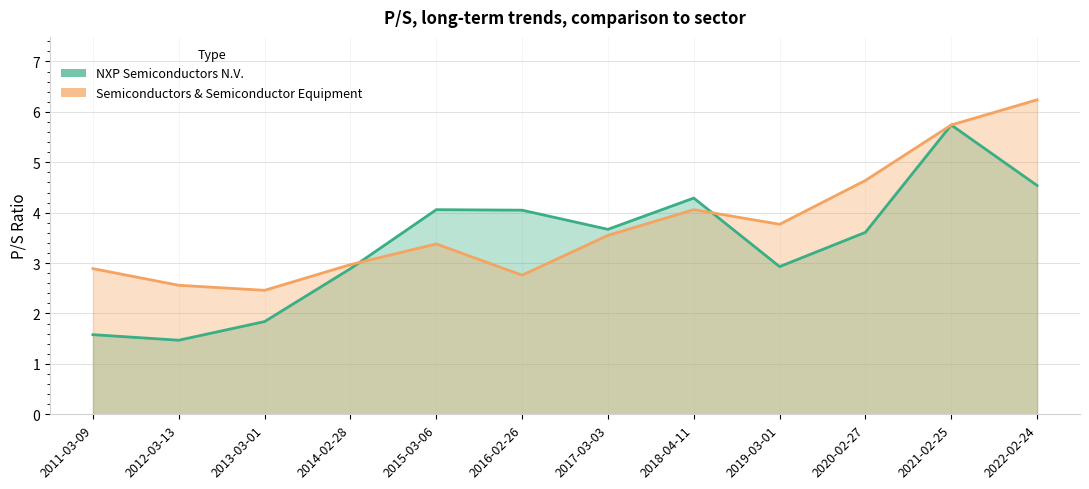

What are all the series names shown in the legend?

NXP Semiconductors N.V., Semiconductors & Semiconductor Equipment